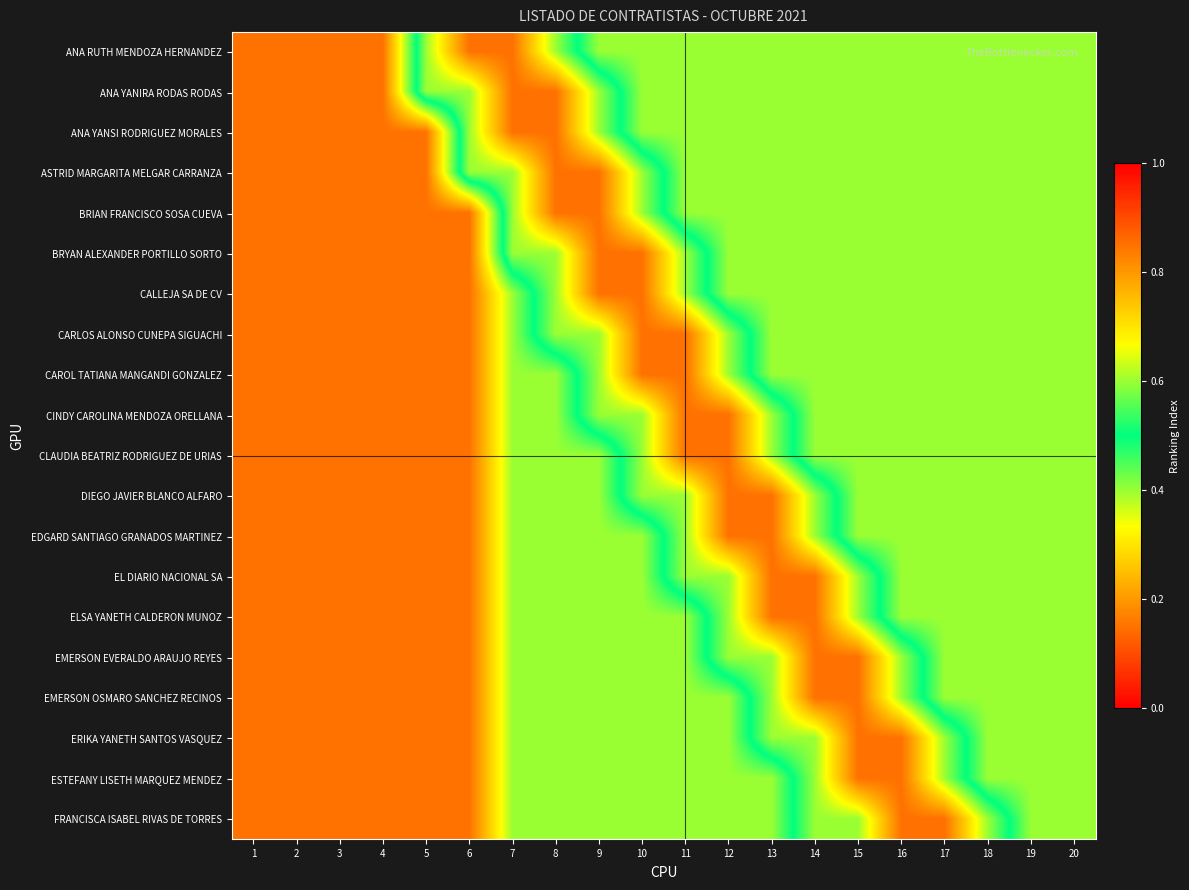

What is the total value across all series at 16?

9.8